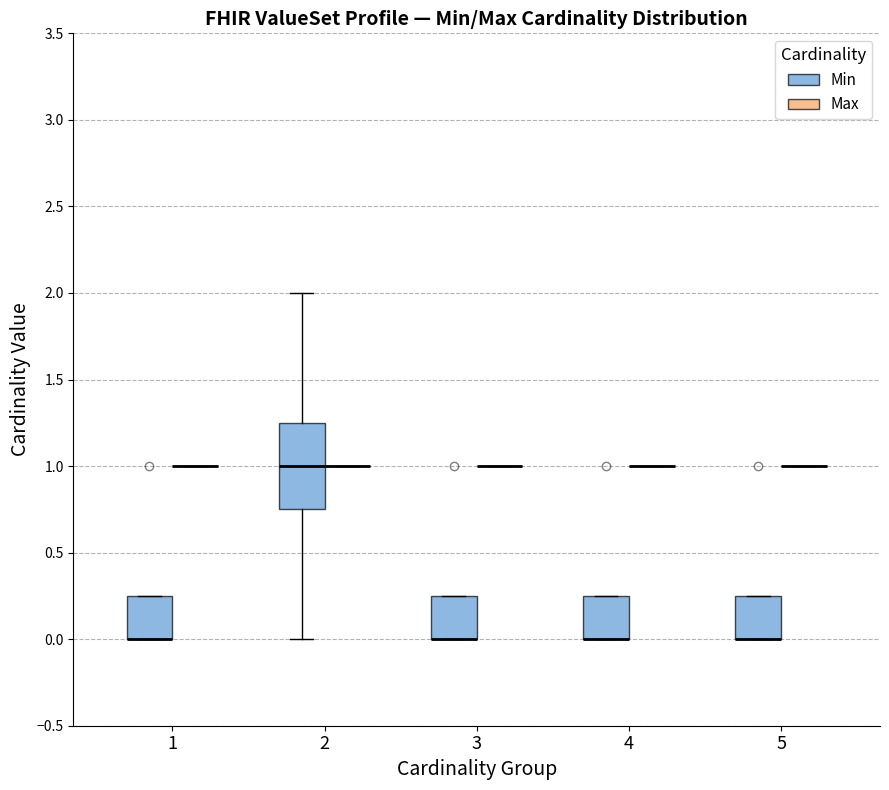

Where is the upper edge of the box for 5 (Min) on the y-axis? The values are not printed on the chart, so give them approximately, as read against the axis.

0.25